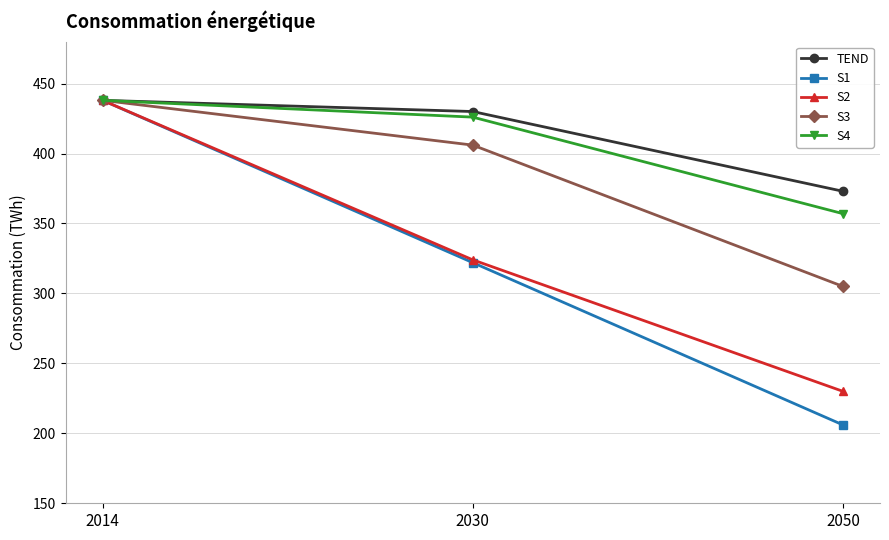

What value does the S1 series have at 2014?

438